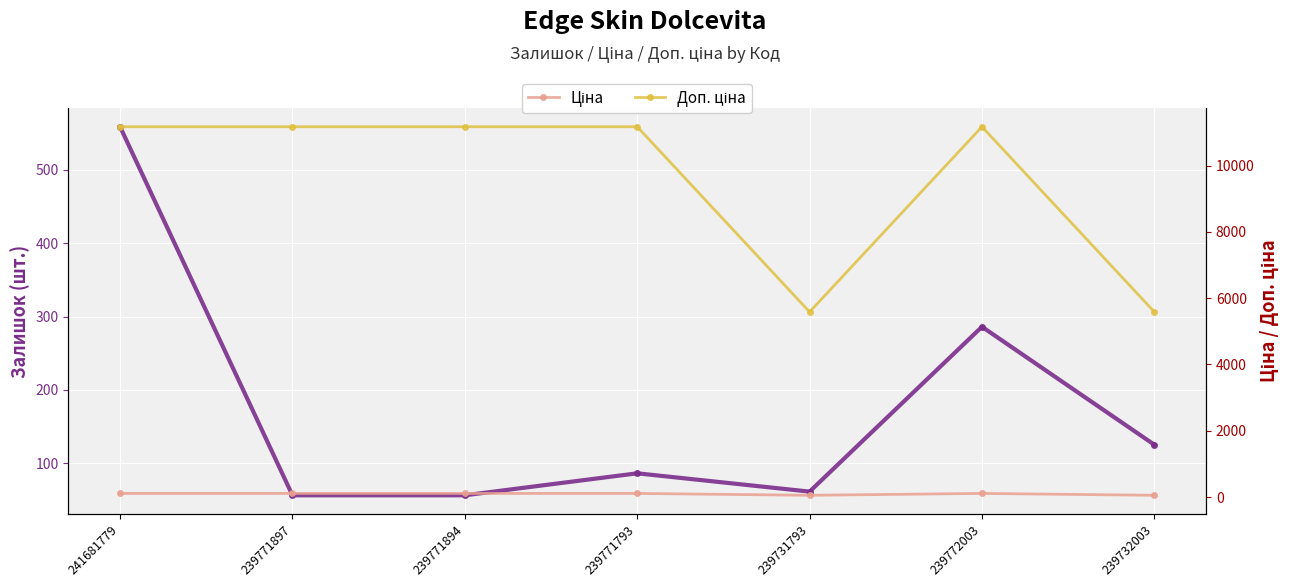

True or false: Залишок and Доп. ціна cross at least once.

False